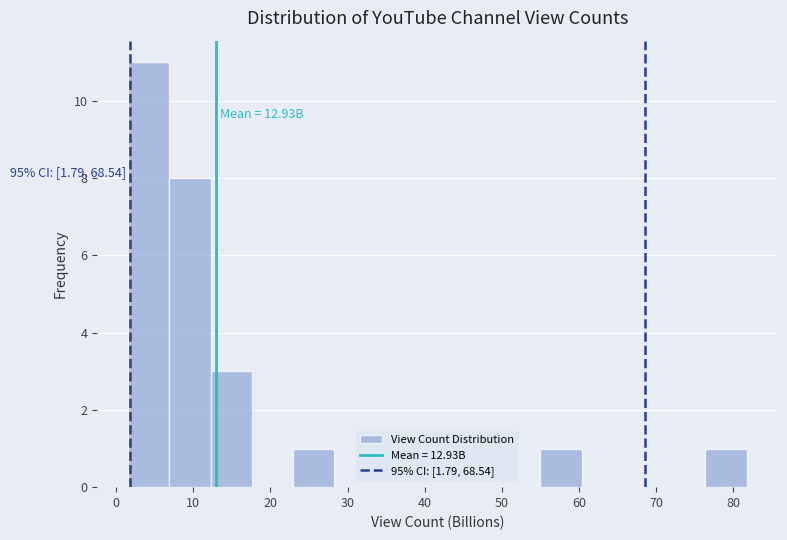

Over which range of the x-axis is the bar tallest?

2 to 7